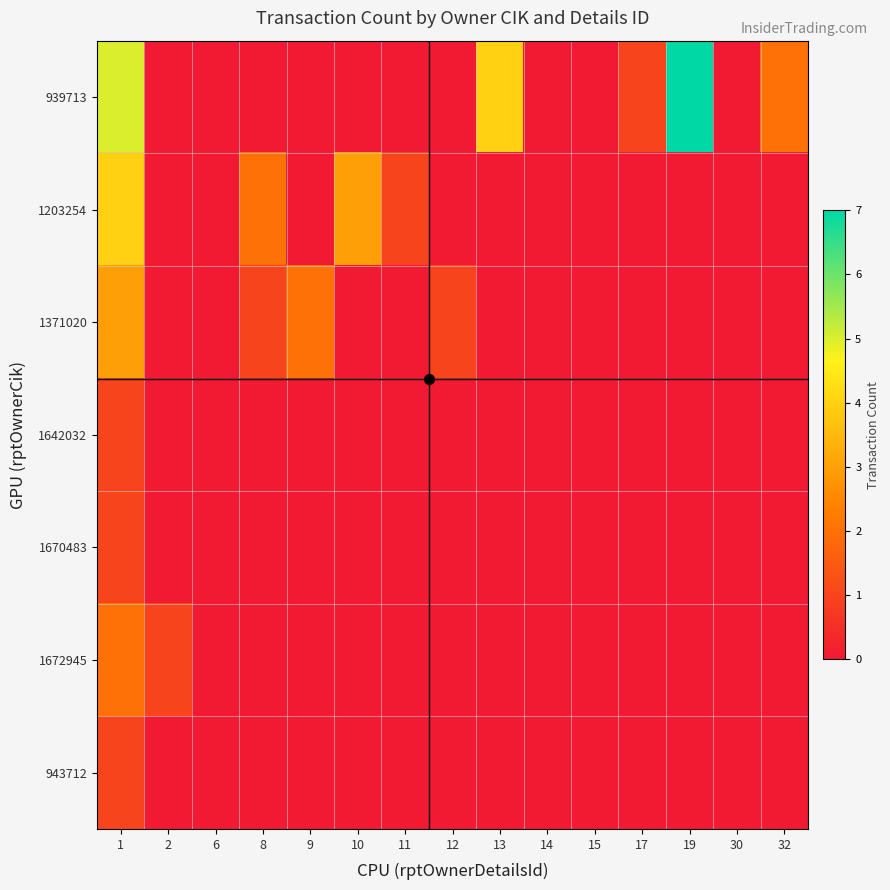

What is the greatest value displayed?

7